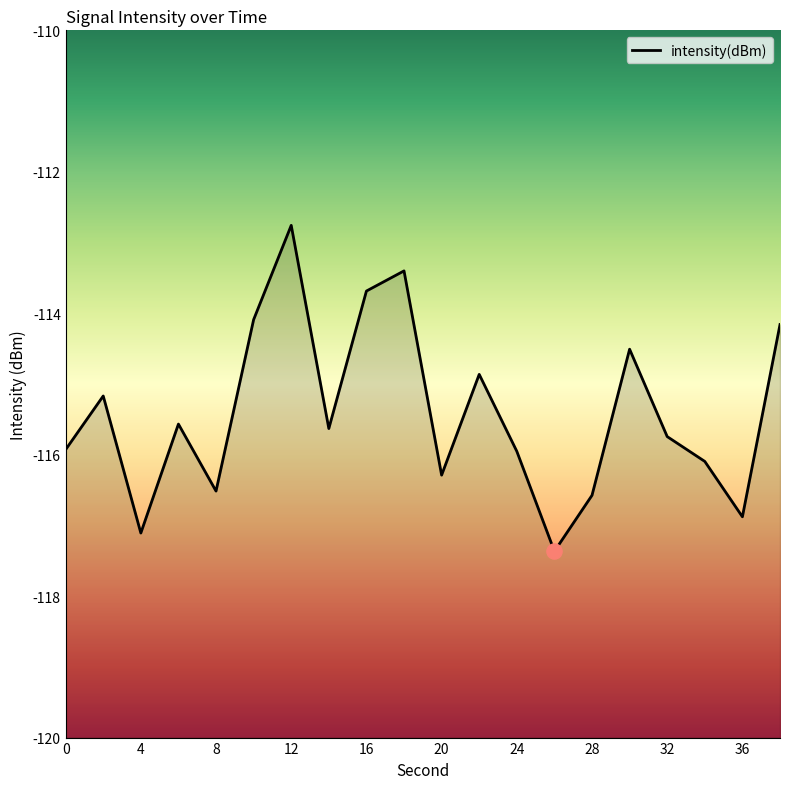

Between 24 and 38, which is larger?

38